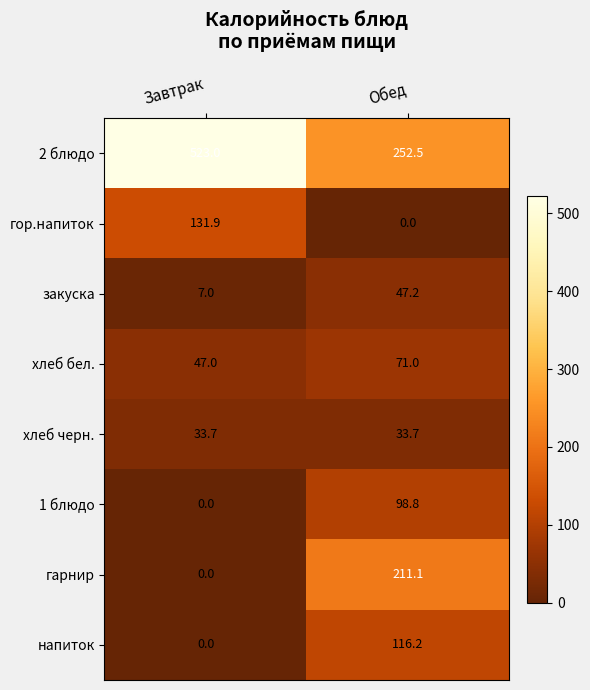

Reading left to right, extract all data points from this chart.

2 блюдо: Завтрак=523.0	Обед=252.5
гор.напиток: Завтрак=131.9	Обед=0.0
закуска: Завтрак=7.0	Обед=47.2
хлеб бел.: Завтрак=47.0	Обед=71.0
хлеб черн.: Завтрак=33.7	Обед=33.7
1 блюдо: Завтрак=0.0	Обед=98.8
гарнир: Завтрак=0.0	Обед=211.1
напиток: Завтрак=0.0	Обед=116.2